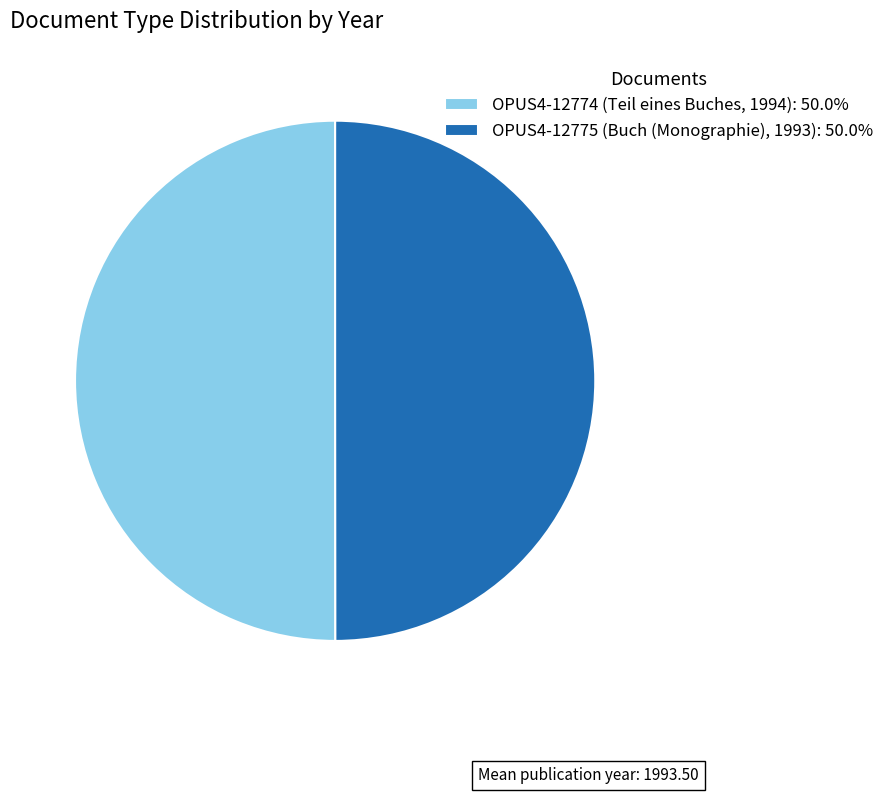

Is the sum of OPUS4-12775 (Buch (Monographie), 1993) and OPUS4-12774 (Teil eines Buches, 1994) greater than half?

Yes